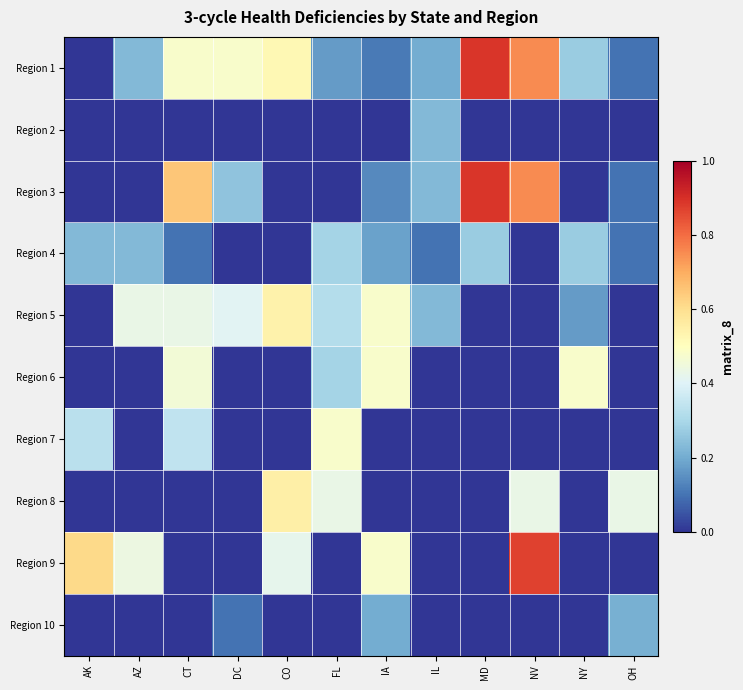

Reading right to left, transcribe all the data shown in this chart.

Region 1: OH=0.1	NY=0.3	NV=0.8	MD=0.9	IL=0.2	IA=0.1	FL=0.2	CO=0.5	DC=0.5	CT=0.5	AZ=0.2	AK=0.0
Region 2: OH=0.0	NY=0.0	NV=0.0	MD=0.0	IL=0.2	IA=0.0	FL=0.0	CO=0.0	DC=0.0	CT=0.0	AZ=0.0	AK=0.0
Region 3: OH=0.1	NY=0.0	NV=0.8	MD=0.9	IL=0.2	IA=0.1	FL=0.0	CO=0.0	DC=0.2	CT=0.7	AZ=0.0	AK=0.0
Region 4: OH=0.1	NY=0.3	NV=0.0	MD=0.3	IL=0.1	IA=0.2	FL=0.3	CO=0.0	DC=0.0	CT=0.1	AZ=0.2	AK=0.2
Region 5: OH=0.0	NY=0.2	NV=0.0	MD=0.0	IL=0.2	IA=0.5	FL=0.3	CO=0.5	DC=0.4	CT=0.4	AZ=0.4	AK=0.0
Region 6: OH=0.0	NY=0.5	NV=0.0	MD=0.0	IL=0.0	IA=0.5	FL=0.3	CO=0.0	DC=0.0	CT=0.5	AZ=0.0	AK=0.0
Region 7: OH=0.0	NY=0.0	NV=0.0	MD=0.0	IL=0.0	IA=0.0	FL=0.5	CO=0.0	DC=0.0	CT=0.3	AZ=0.0	AK=0.3
Region 8: OH=0.4	NY=0.0	NV=0.4	MD=0.0	IL=0.0	IA=0.0	FL=0.4	CO=0.6	DC=0.0	CT=0.0	AZ=0.0	AK=0.0
Region 9: OH=0.0	NY=0.0	NV=0.9	MD=0.0	IL=0.0	IA=0.5	FL=0.0	CO=0.4	DC=0.0	CT=0.0	AZ=0.4	AK=0.6
Region 10: OH=0.2	NY=0.0	NV=0.0	MD=0.0	IL=0.0	IA=0.2	FL=0.0	CO=0.0	DC=0.1	CT=0.0	AZ=0.0	AK=0.0